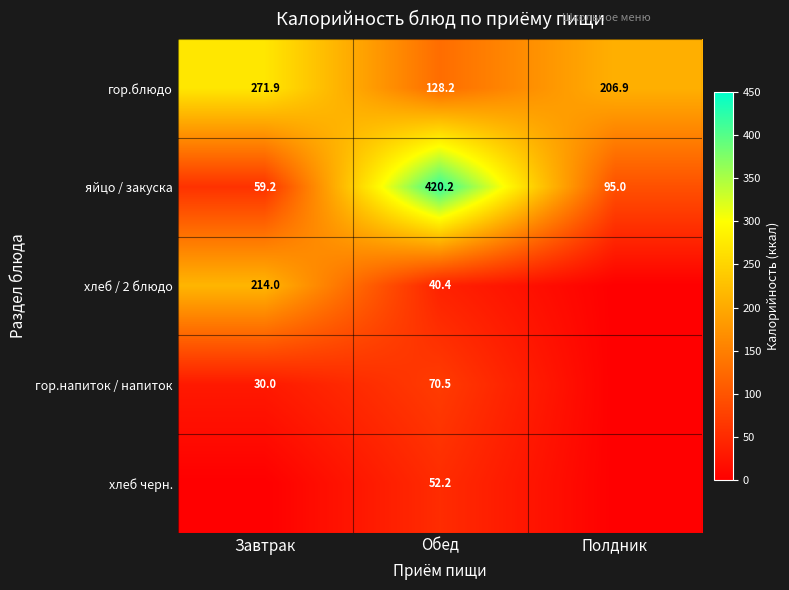

Between Обед and Завтрак, which is larger?

Завтрак